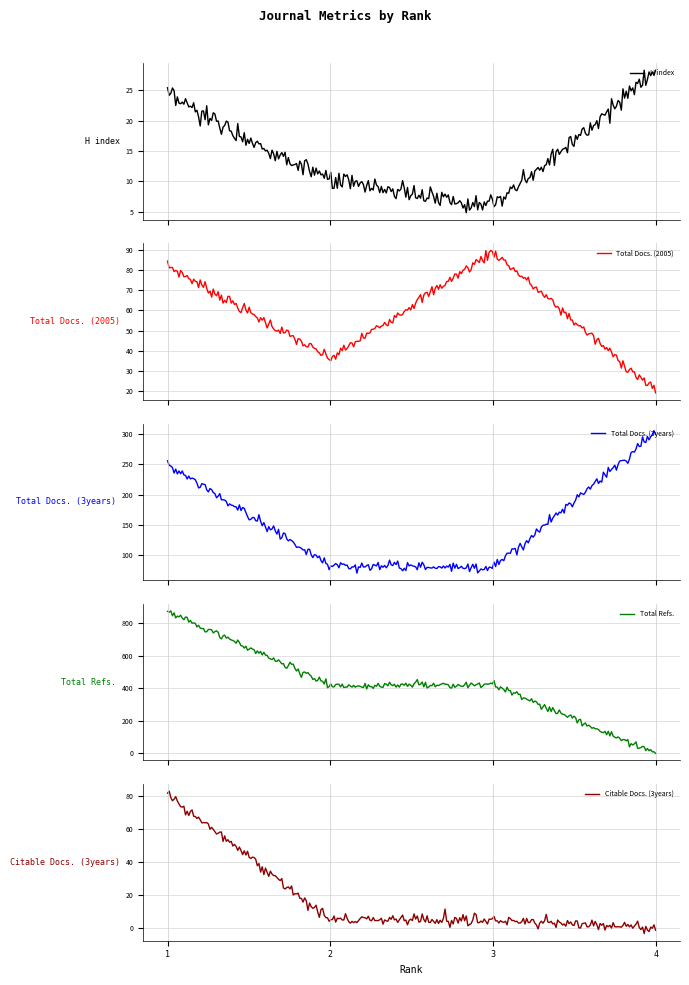

How many lines are shown in the chart?

5